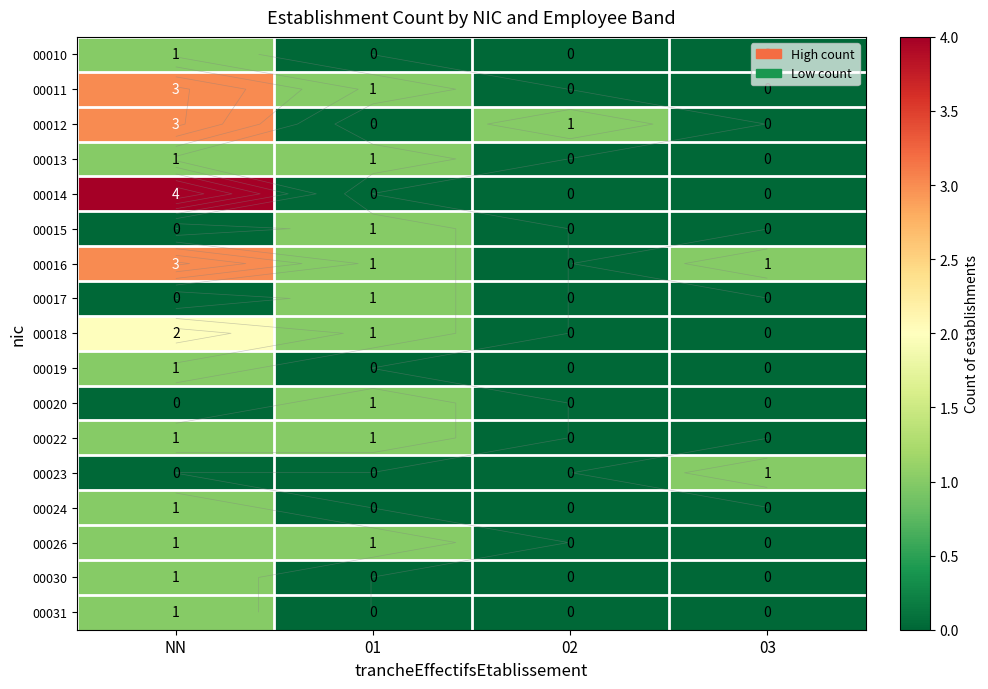

Is it true that 00018 equals 1 at 01?

False